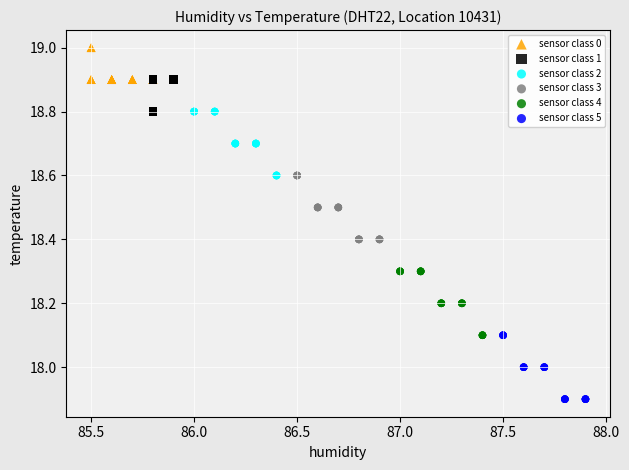

Which series reaches the minimum Y coordinate?

sensor class 5